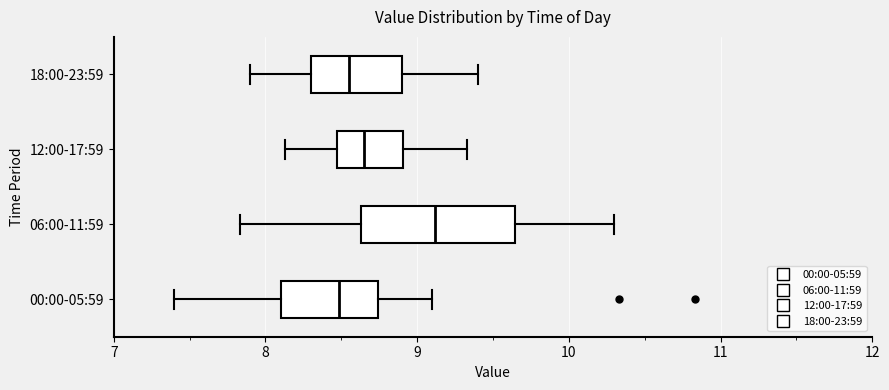

Reading bottom to top, read every box against the x-axis: the position of its median line, the range the box covers, and the ends of its whiskers. The values are not printed on the chart, so give them approximately, as read against the axis.

00:00-05:59: median 8.5, box 8.1 to 8.7, whiskers 7.4 to 9.1
06:00-11:59: median 9.1, box 8.6 to 9.6, whiskers 7.8 to 10.3
12:00-17:59: median 8.7, box 8.5 to 8.9, whiskers 8.1 to 9.3
18:00-23:59: median 8.6, box 8.3 to 8.9, whiskers 7.9 to 9.4